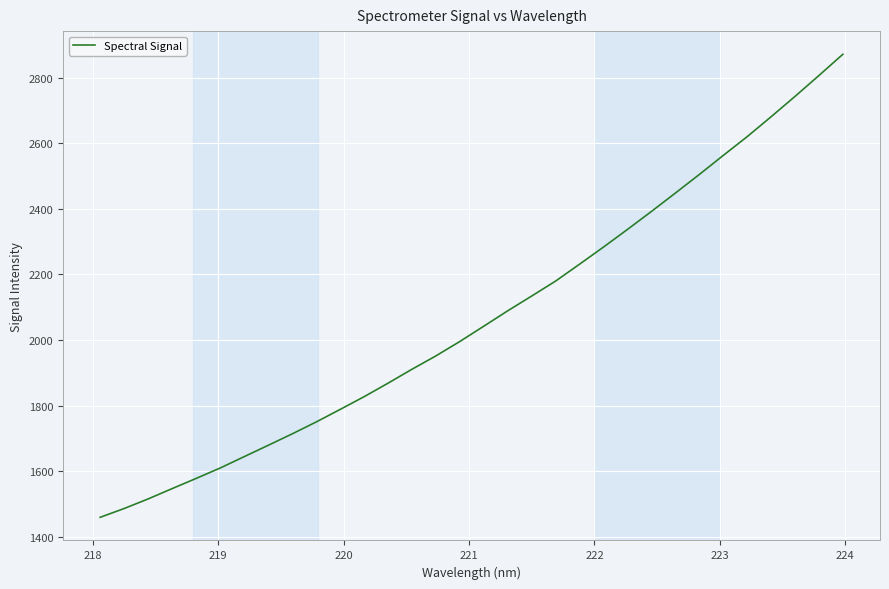

What is the difference between the maximum and minimum values?

1411.8